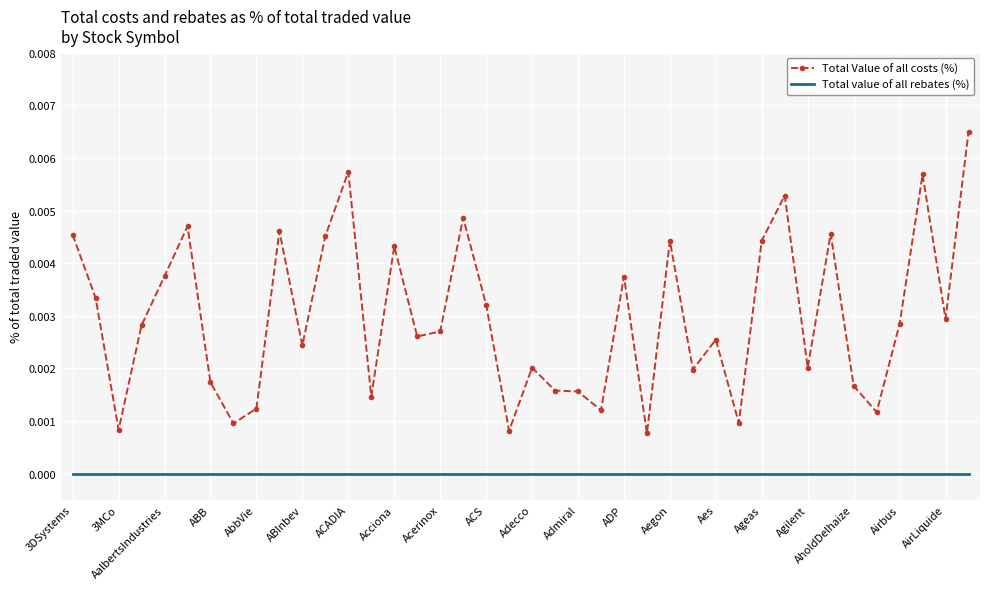

Which series has the largest total across all categories?

Total Value of all costs (%)